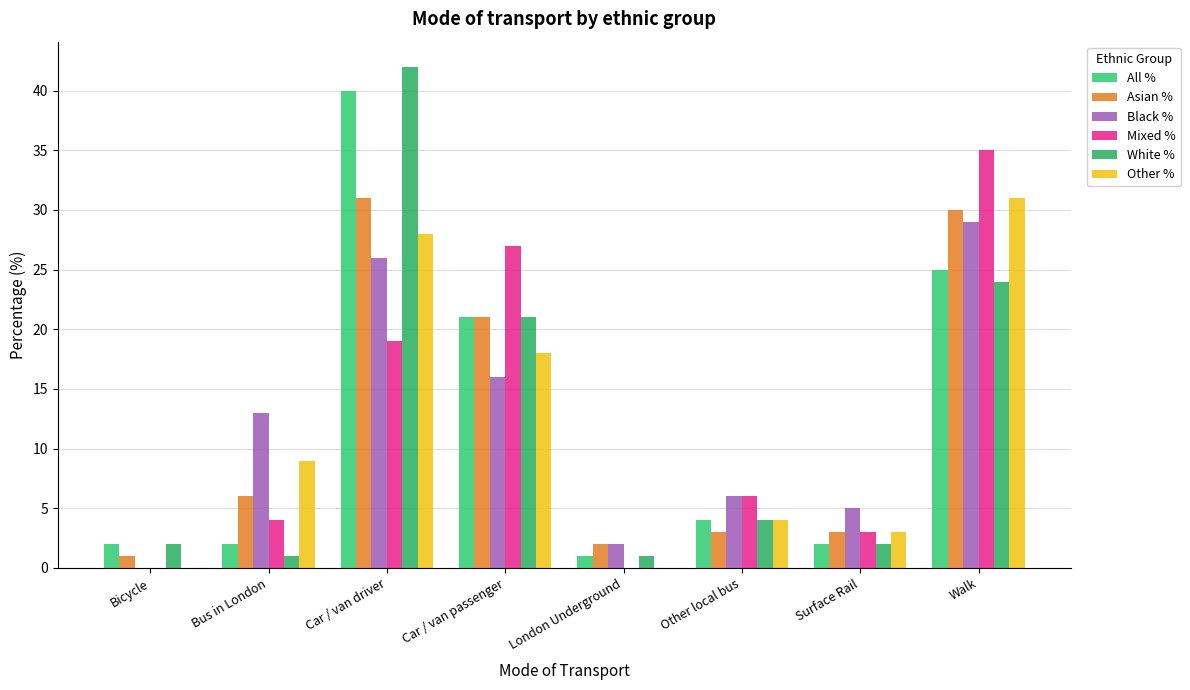

The Other % series shows 0 at London Underground. True or false?

True